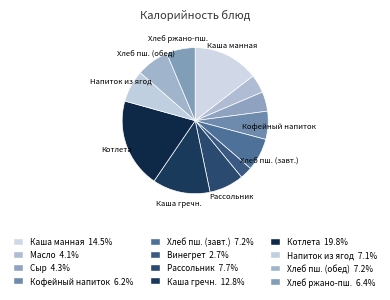

Which slice is the smallest?

Винегрет